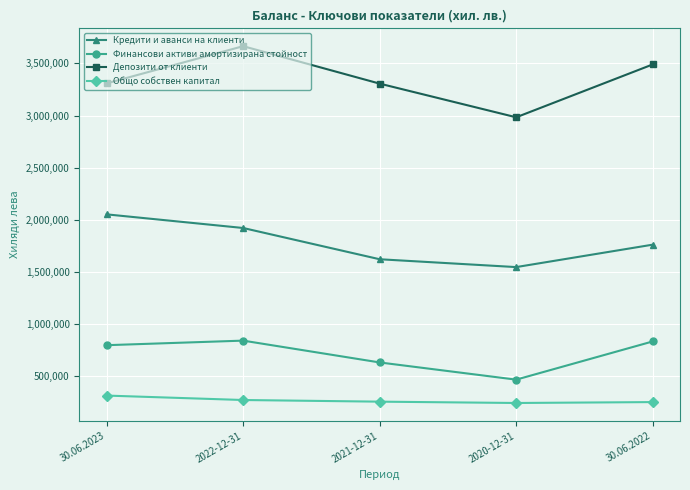

Read the Общо собствен капитал value at 30.06.2022.

253372